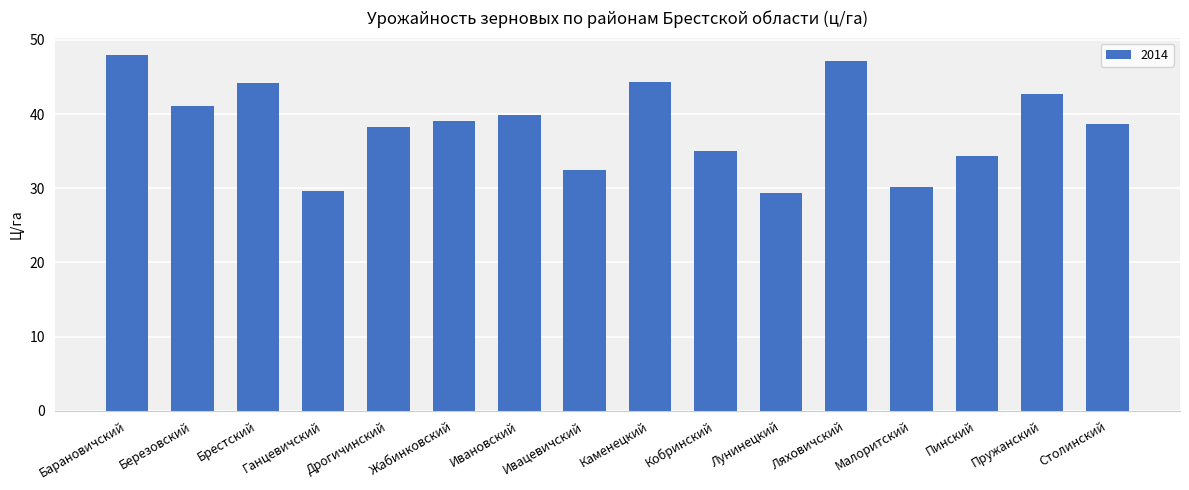

The value at Березовский is 41.1. True or false?

True